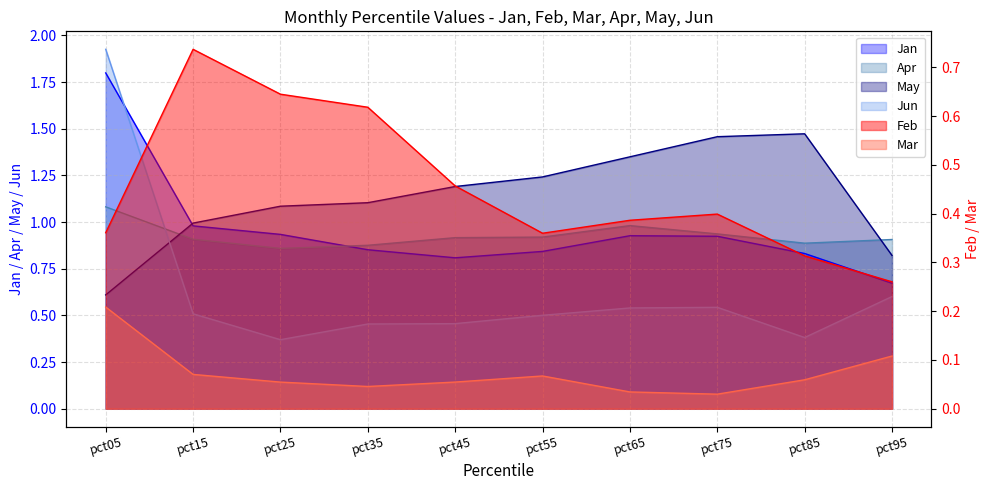

What is the sum of all Jun values?

6.3